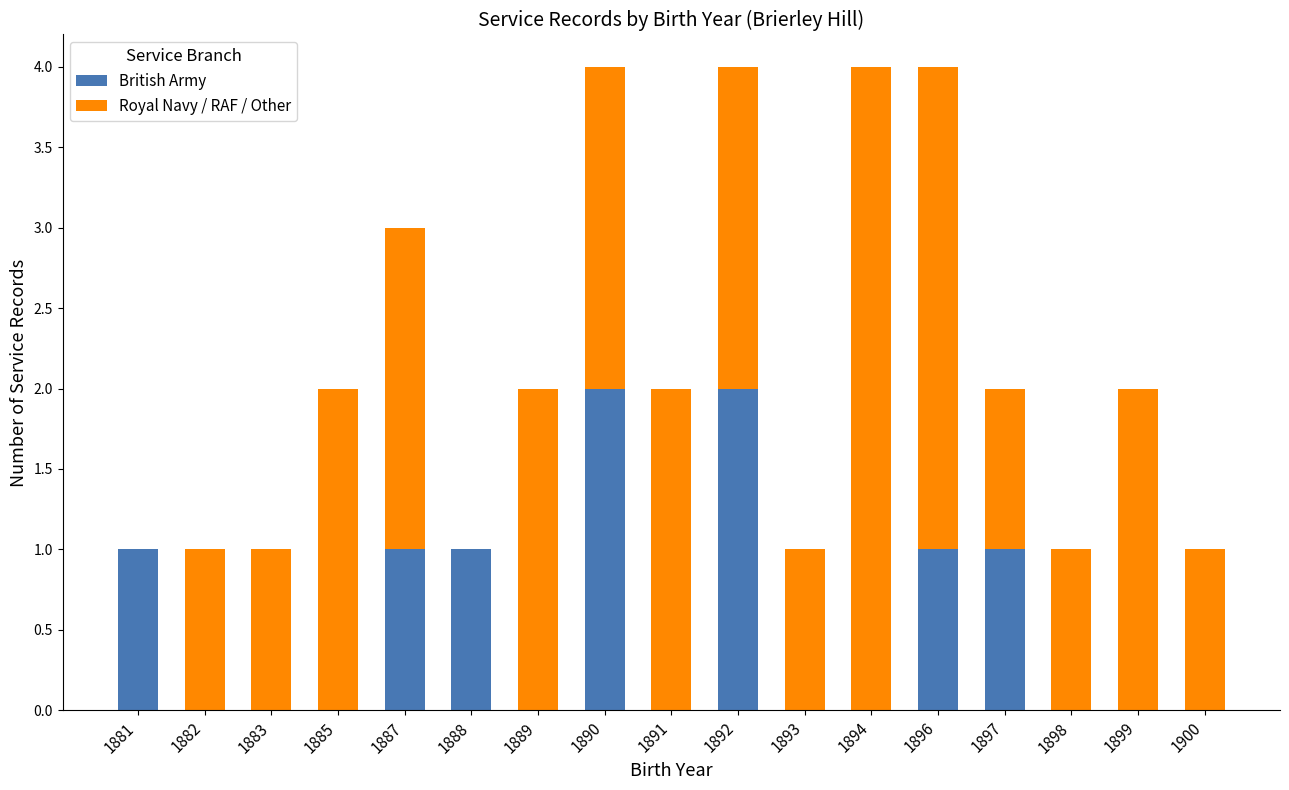

Is it true that British Army equals 1 at 1898?

False